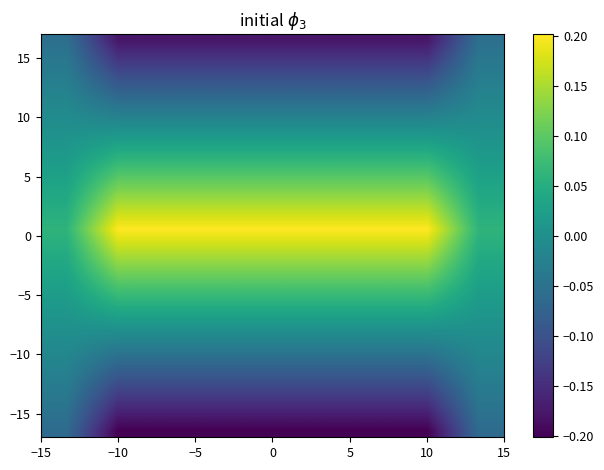

At which category does the chart reach its minimum across all series?

−10